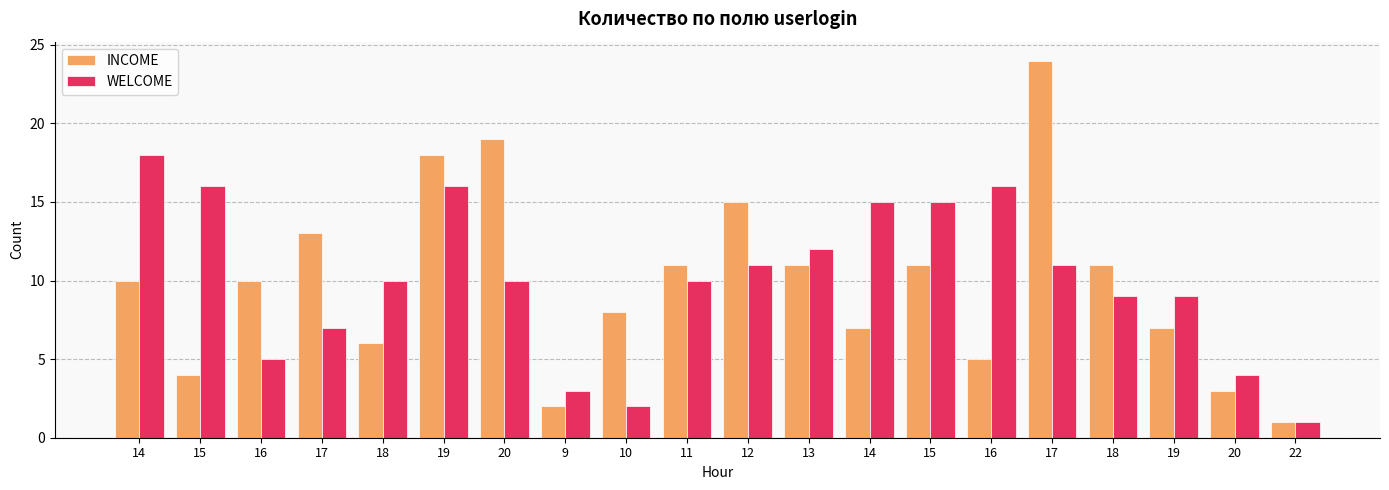

Reading left to right, extract all data points from this chart.

INCOME: 14=10	15=4	16=10	17=13	18=6	19=18	20=19	9=2	10=8	11=11	12=15	13=11	14=7	15=11	16=5	17=24	18=11	19=7	20=3	22=1
WELCOME: 14=18	15=16	16=5	17=7	18=10	19=16	20=10	9=3	10=2	11=10	12=11	13=12	14=15	15=15	16=16	17=11	18=9	19=9	20=4	22=1